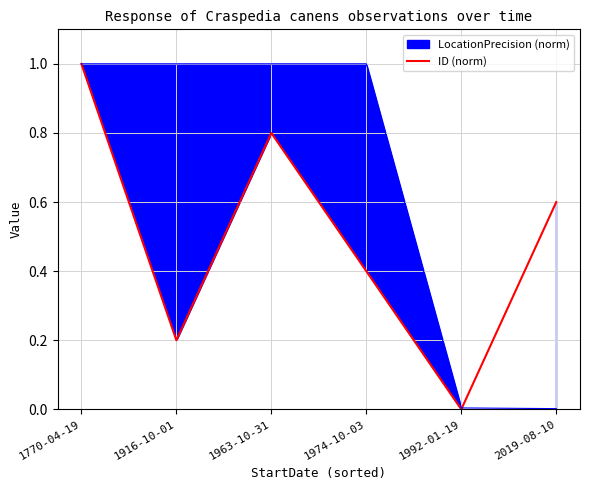

How many interior local valleys (lower than both neighbors) does the data have?

2